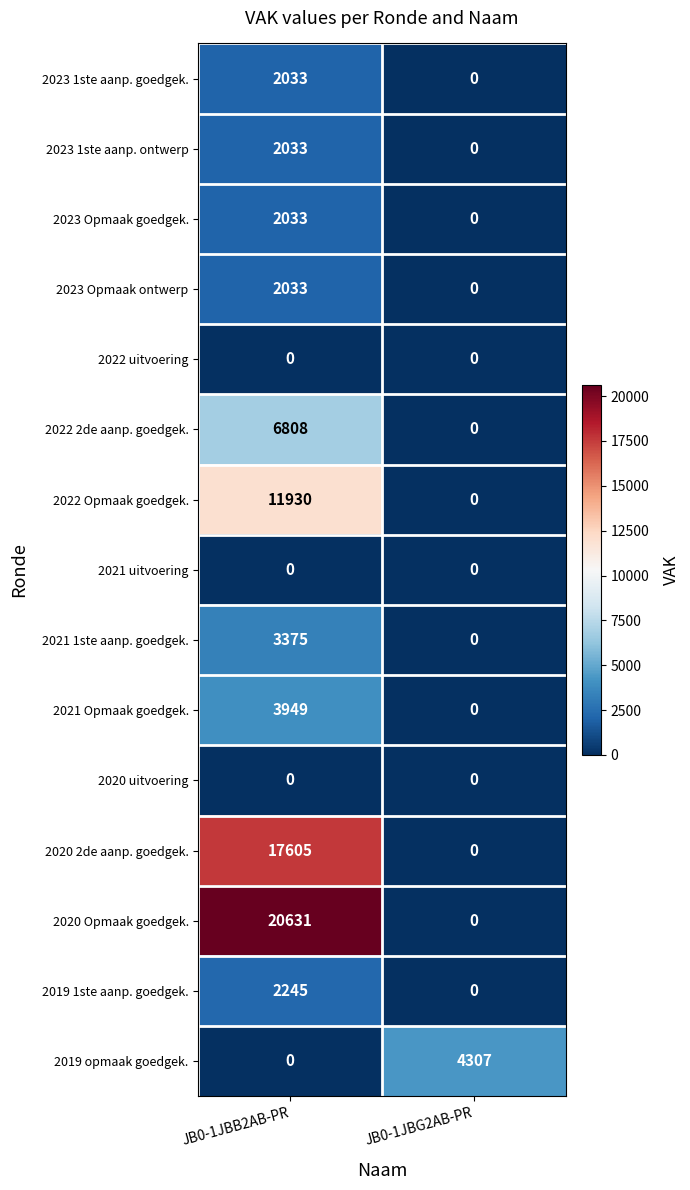

What is the sum of the 2022 Opmaak goedgek. values at JB0-1JBB2AB-PR and JB0-1JBG2AB-PR?

11930